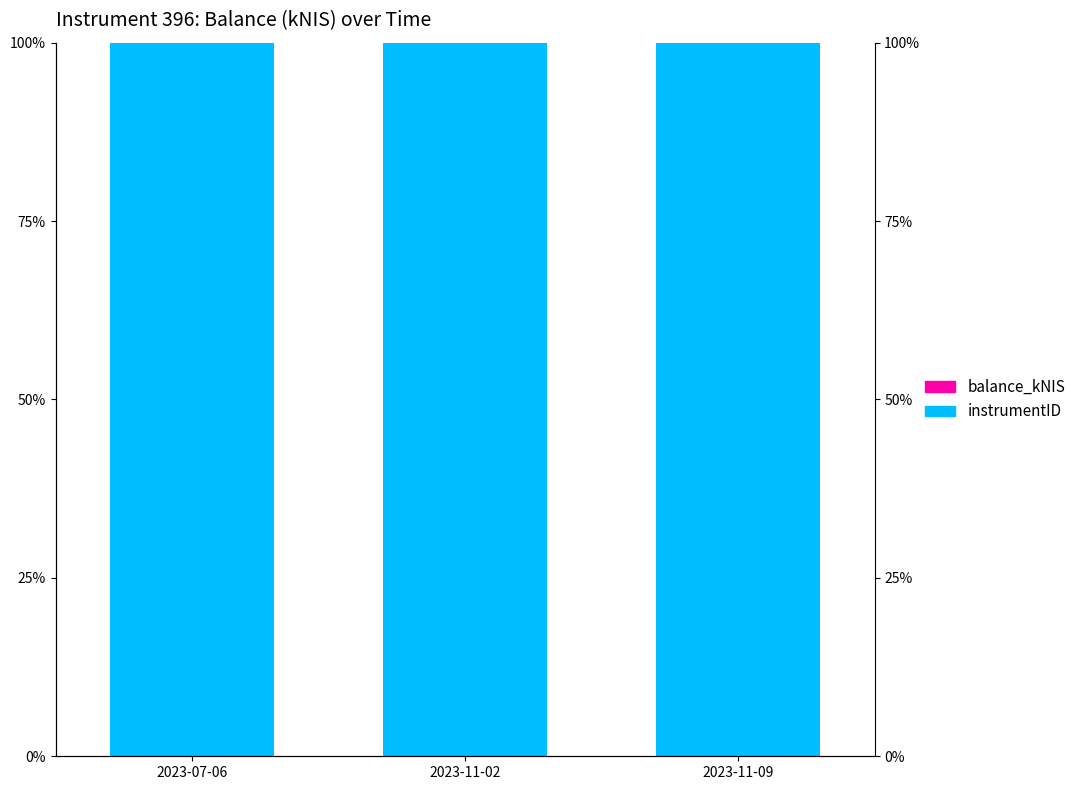

What is the value of the instrumentID bar at the 2nd from the left?

100